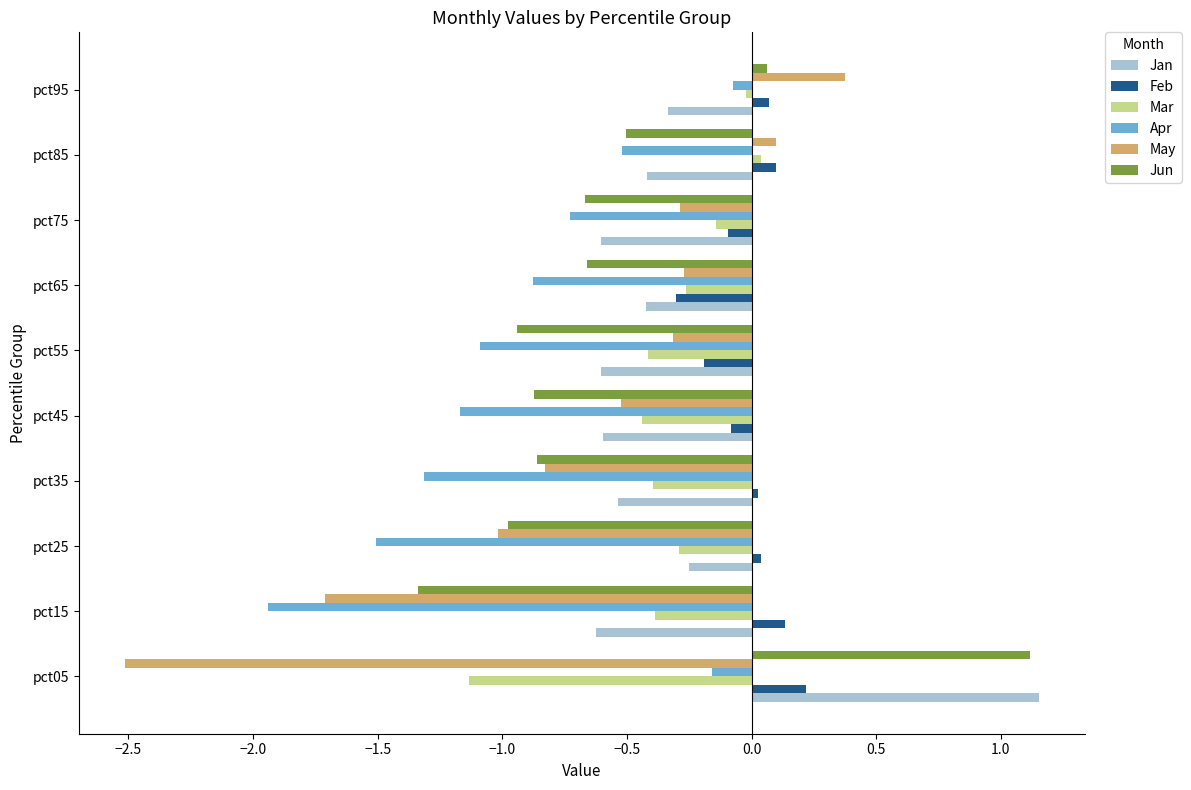

Which category has the lowest value across all series?

pct05